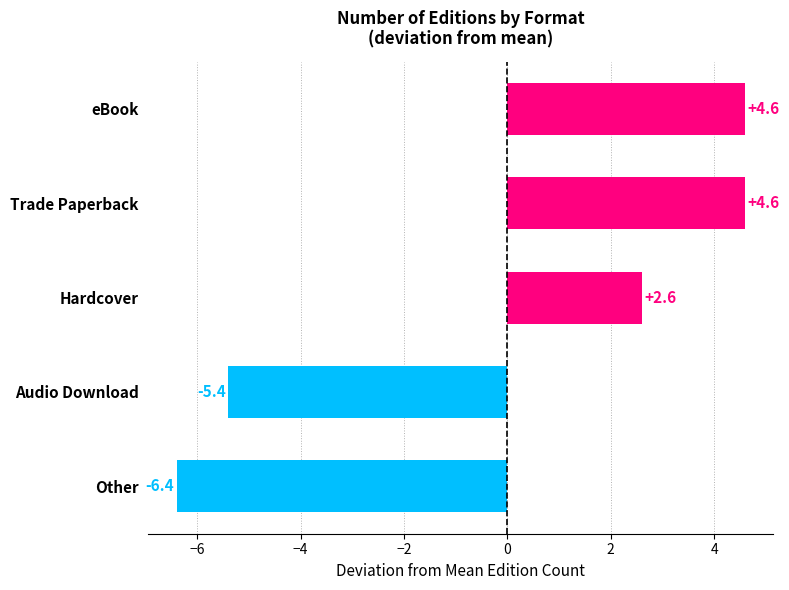

What is the maximum value shown in the chart?

4.6